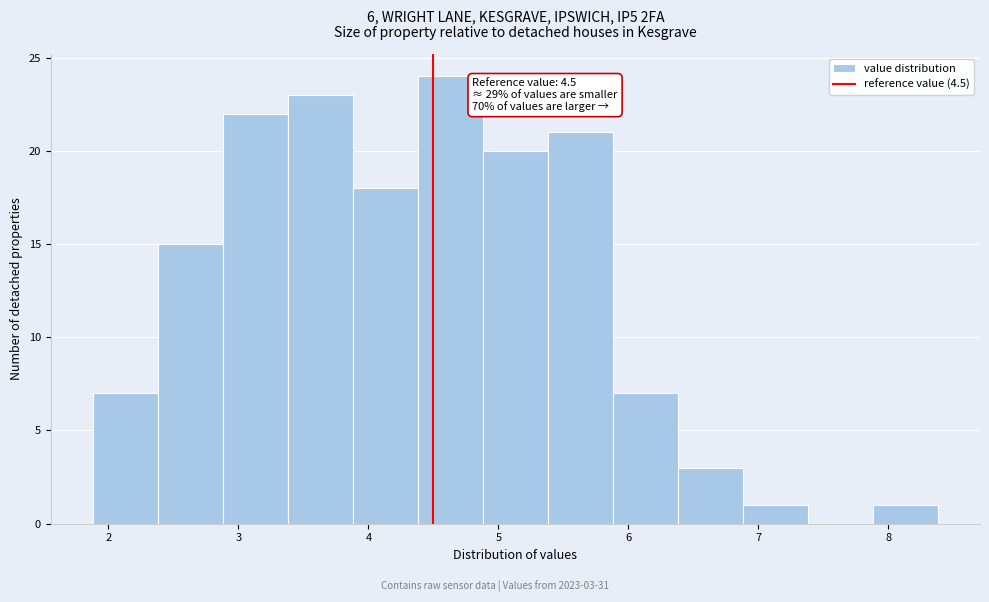

Which range on the x-axis has the tallest bar?

4.38 to 4.88